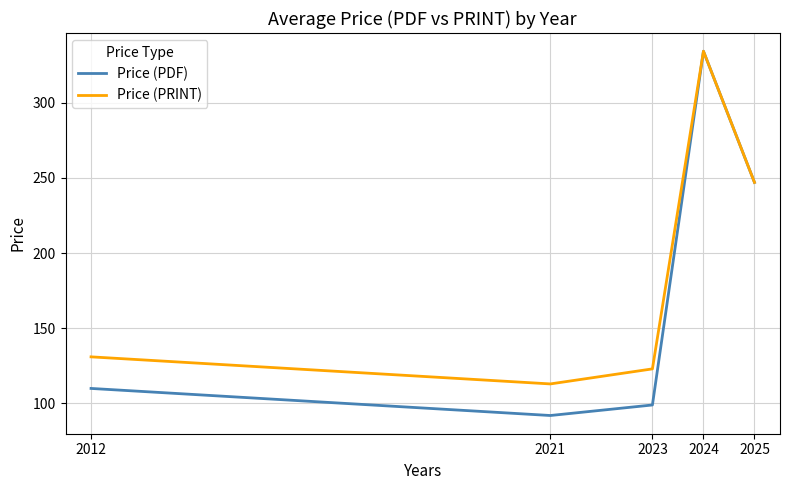

At which label does Price (PDF) reach its minimum?

2021